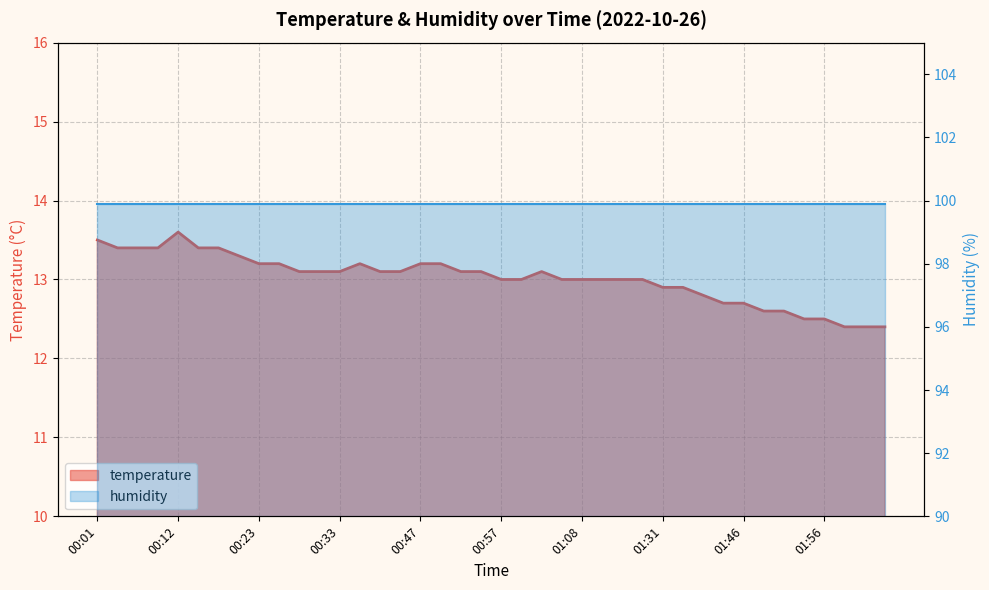

List the labels in order of value, largest first.

00:12, 00:01, 00:04, 00:06, 00:09, 00:15, 00:17, 00:20, 00:23, 00:25, 00:36, 00:47, 00:50, 00:28, 00:31, 00:33, 00:38, 00:41, 00:52, 00:55, 01:03, 00:57, 01:00, 01:05, 01:08, 01:10, 01:13, 01:16, 01:31, 01:35, 01:41, 01:43, 01:46, 01:48, 01:51, 01:54, 01:56, 02:03, 02:06, 02:09